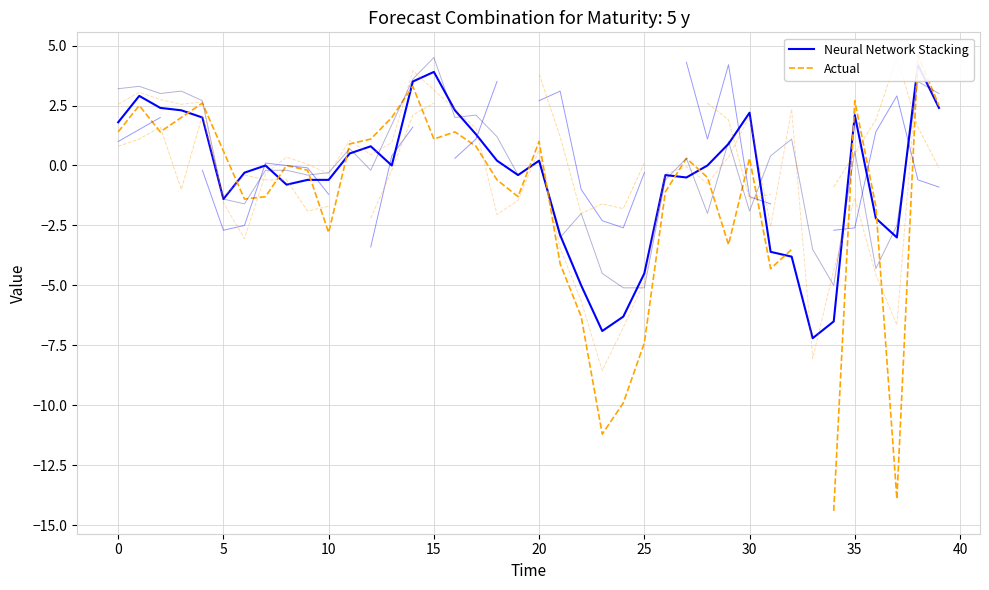

Between 26 and 25, which is larger?

26